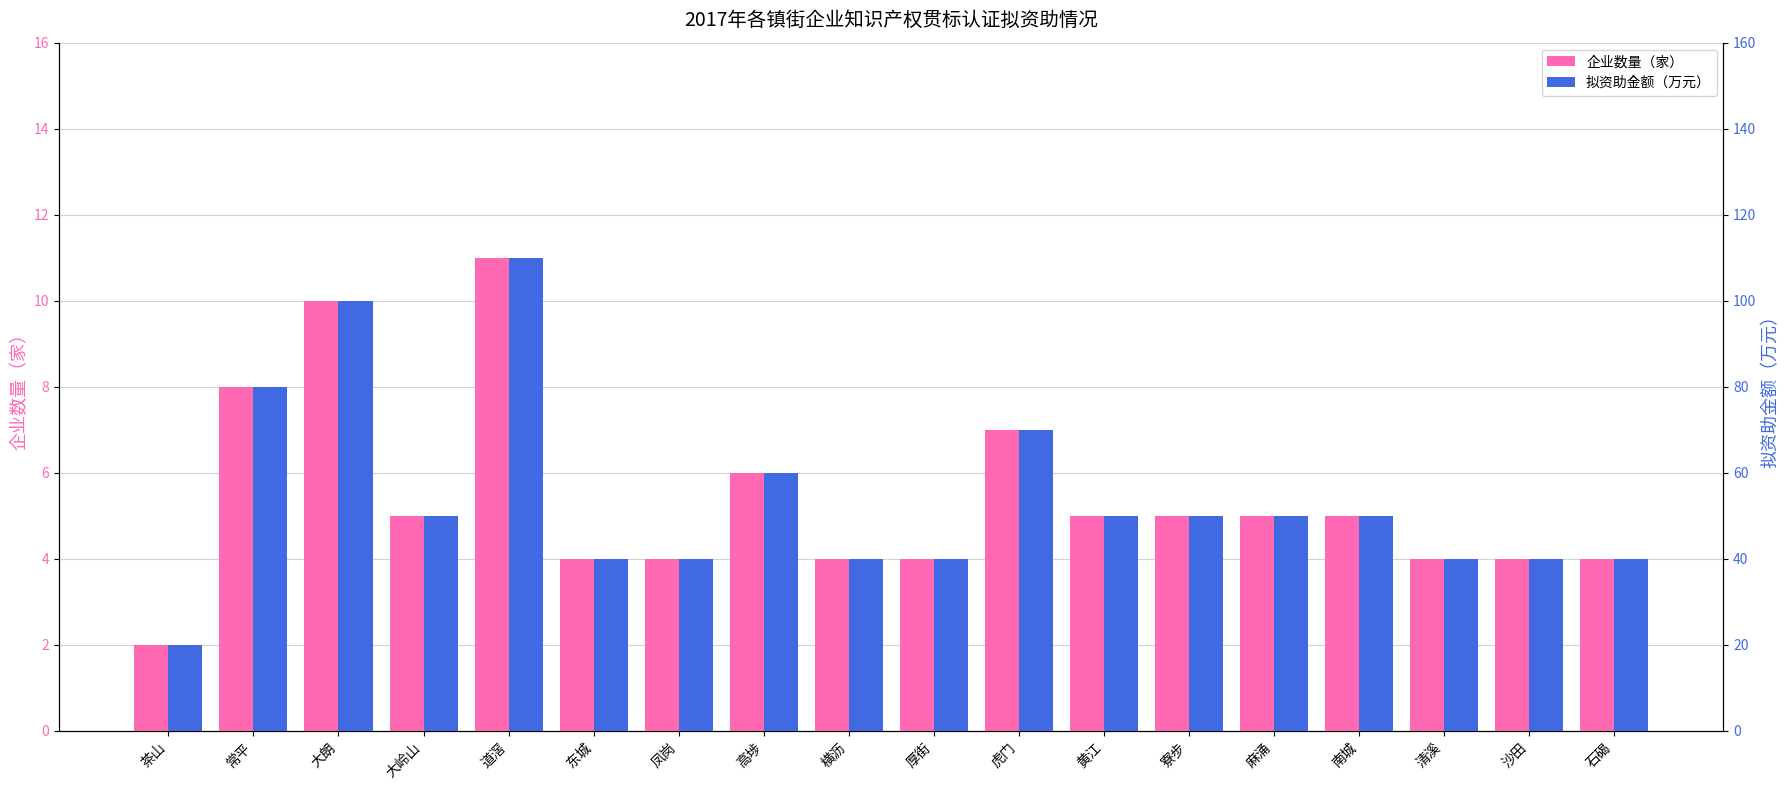

What is the sum of the 拟资助金额（万元） values at 南城 and 麻涌?

100